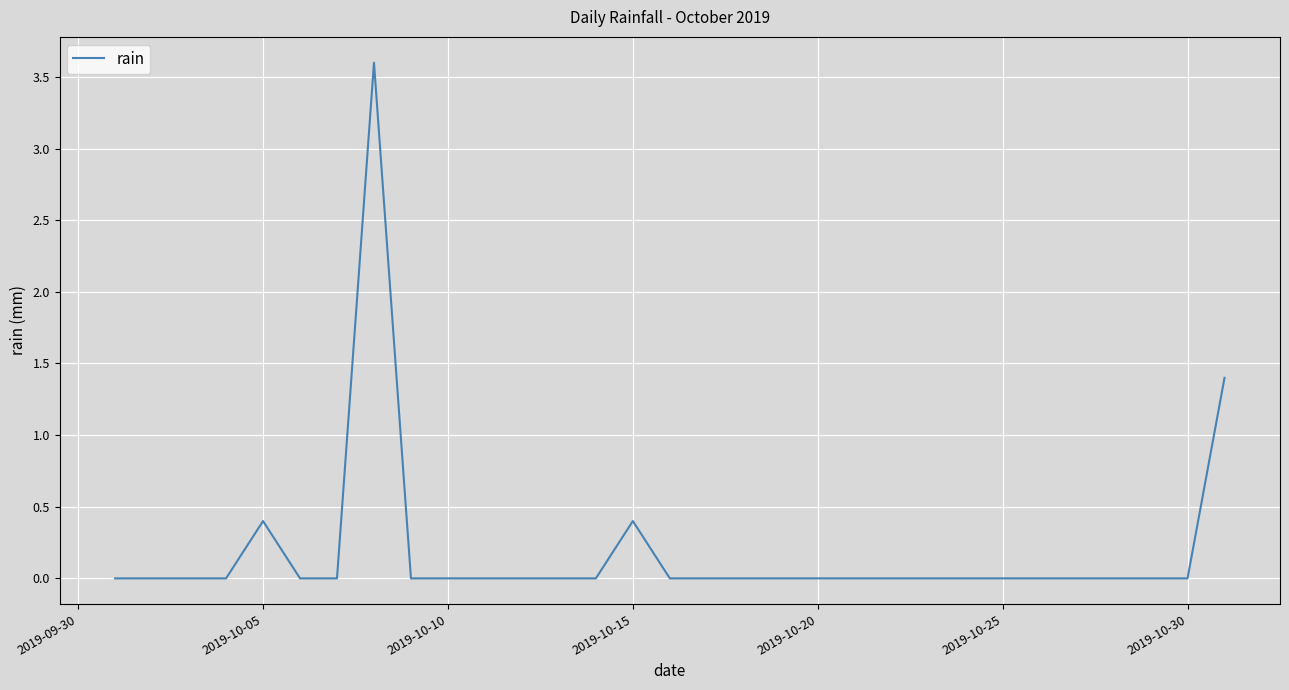

Reading left to right, transcribe all the data shown in this chart.

0.0	0.0	0.0	0.0	0.4	0.0	0.0	3.6	0.0	0.0	0.0	0.0	0.0	0.0	0.4	0.0	0.0	0.0	0.0	0.0	0.0	0.0	0.0	0.0	0.0	0.0	0.0	0.0	0.0	0.0	1.4